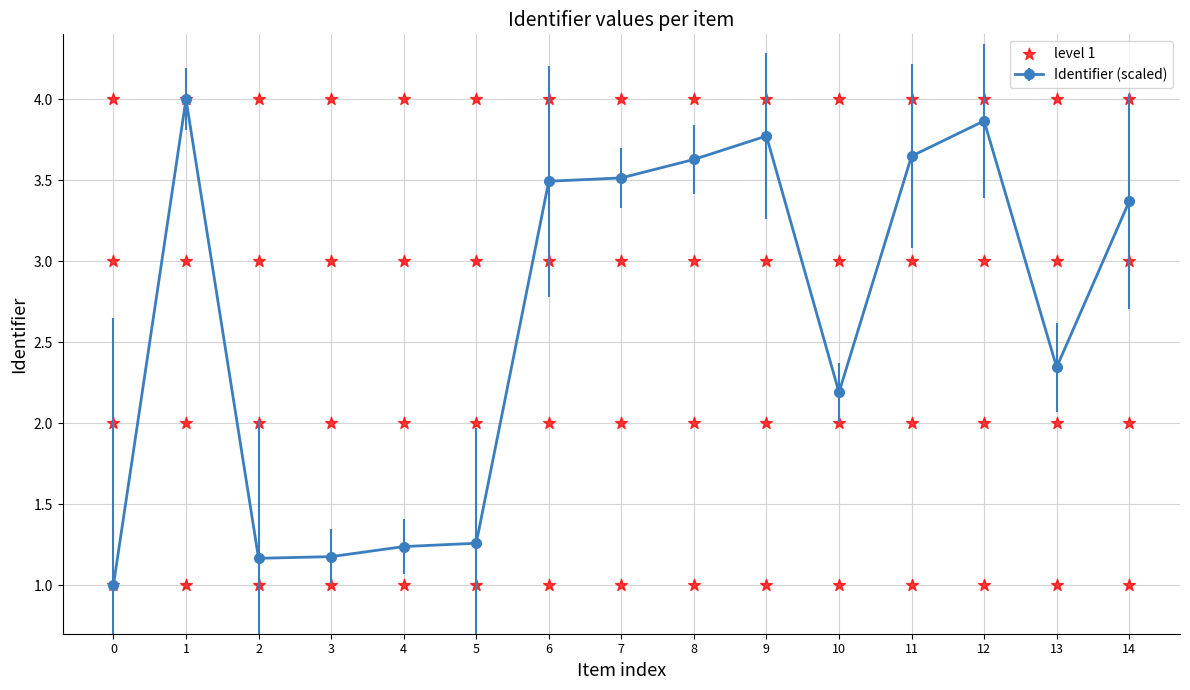

Is it true that Identifier (scaled) equals 3.5 at 7?

True